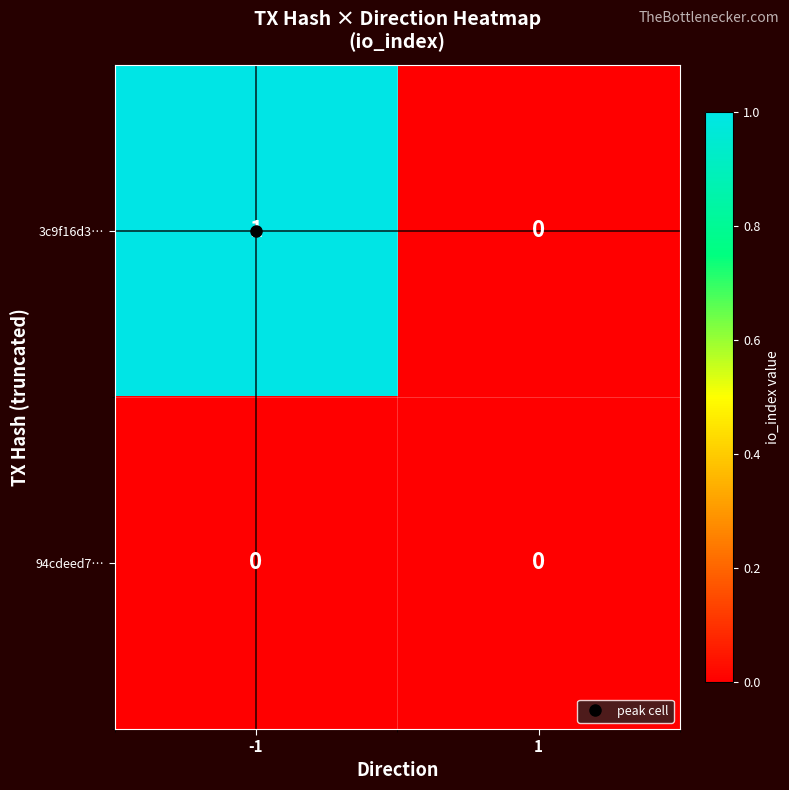

True or false: 3c9f16d3… has a value of 0 at 1.

True